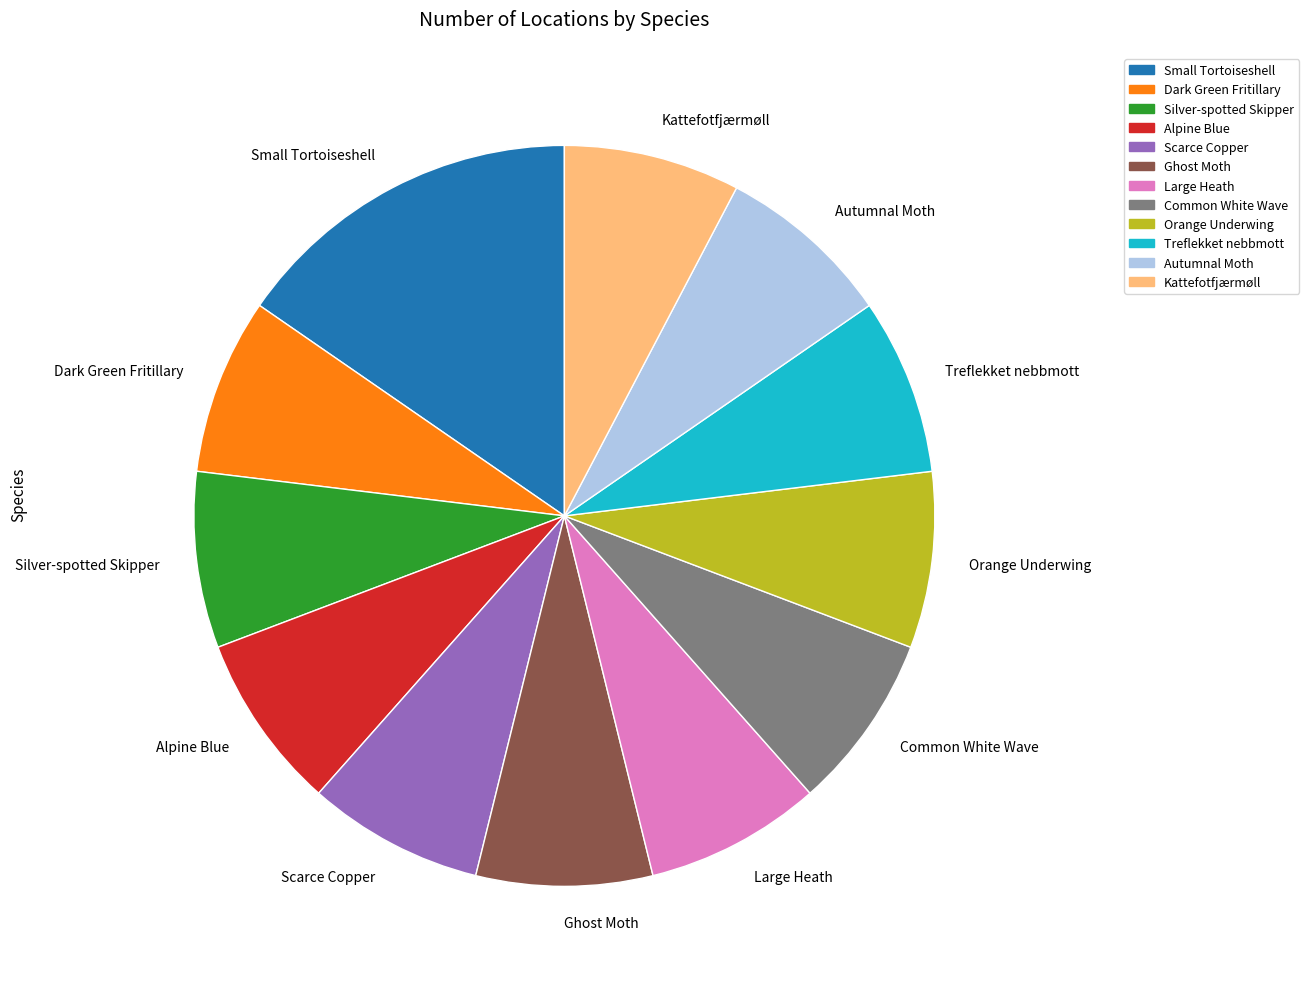

Approximately how many times larger is the value at Dark Green Fritillary compared to Scarce Copper?

1.0